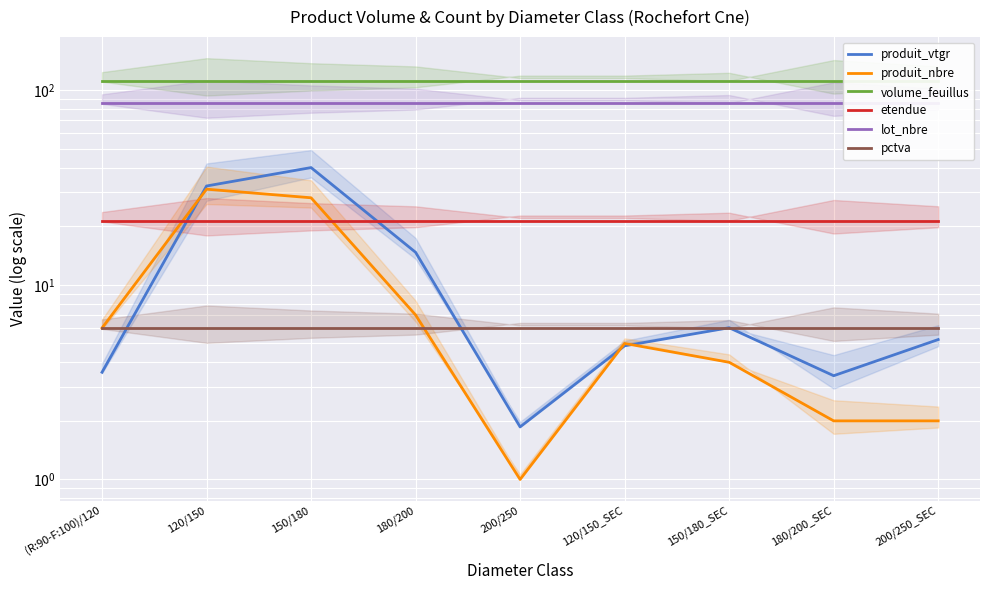

True or false: pctva and etendue cross at least once.

False